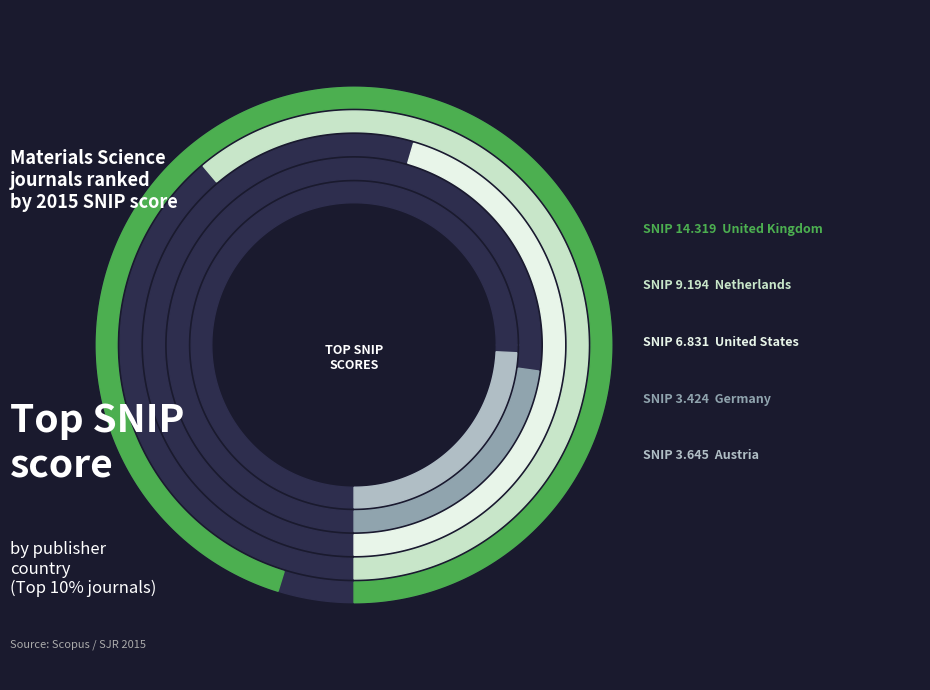

What is the smallest slice in the pie chart?

Germany